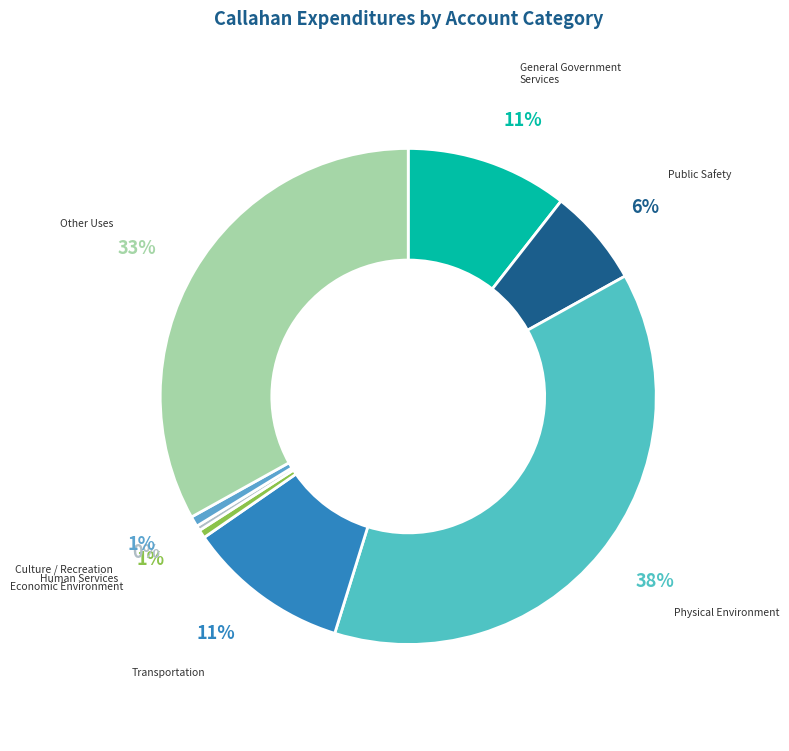

How many slices are in this pie chart?

8